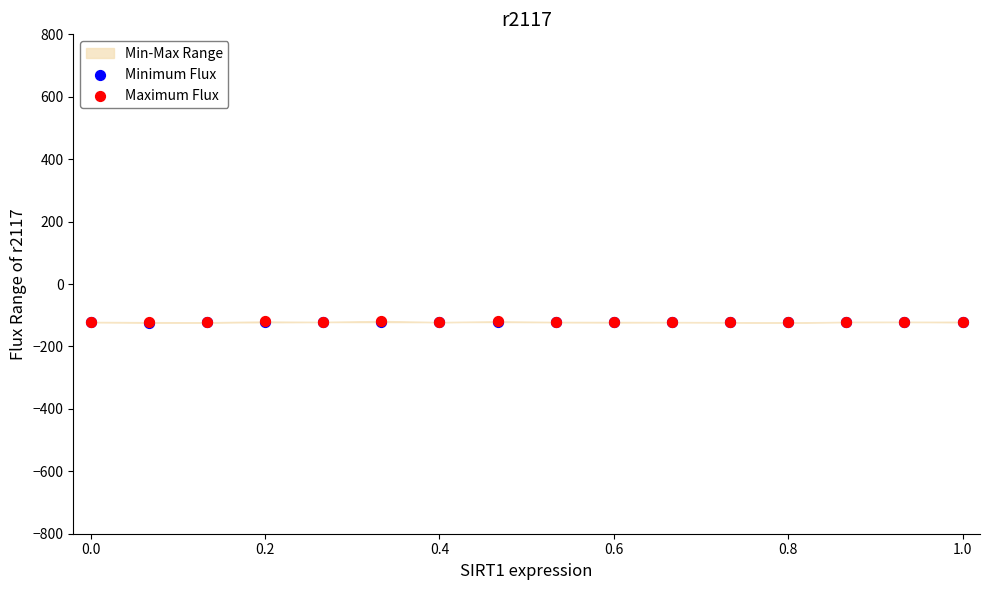

Which series reaches the maximum Y coordinate?

Maximum Flux